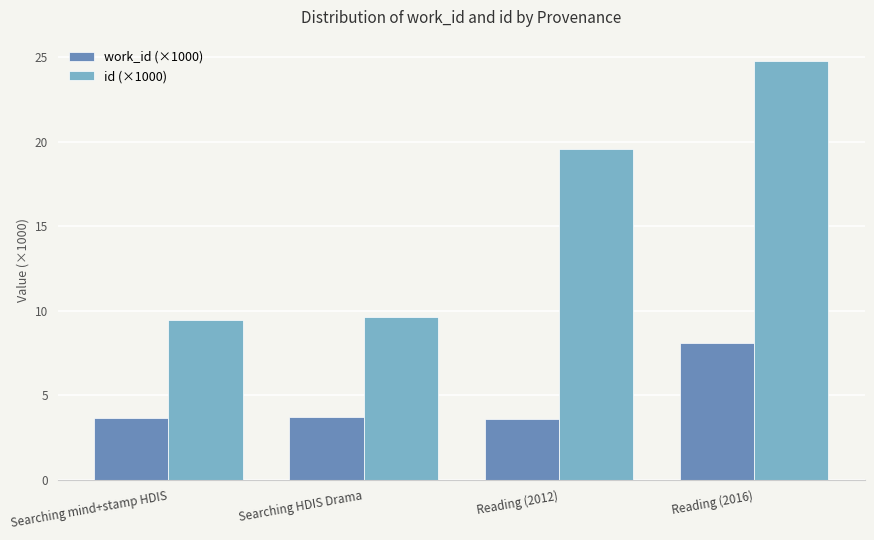

How many data points does each series have?

4